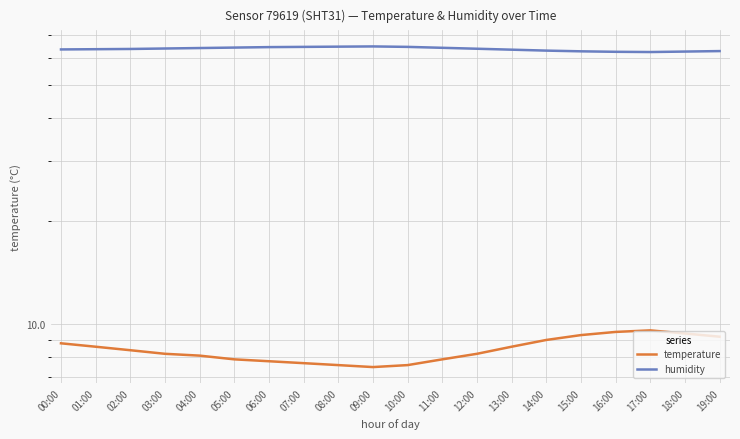

What is the label of the 4th point from the left?

03:00